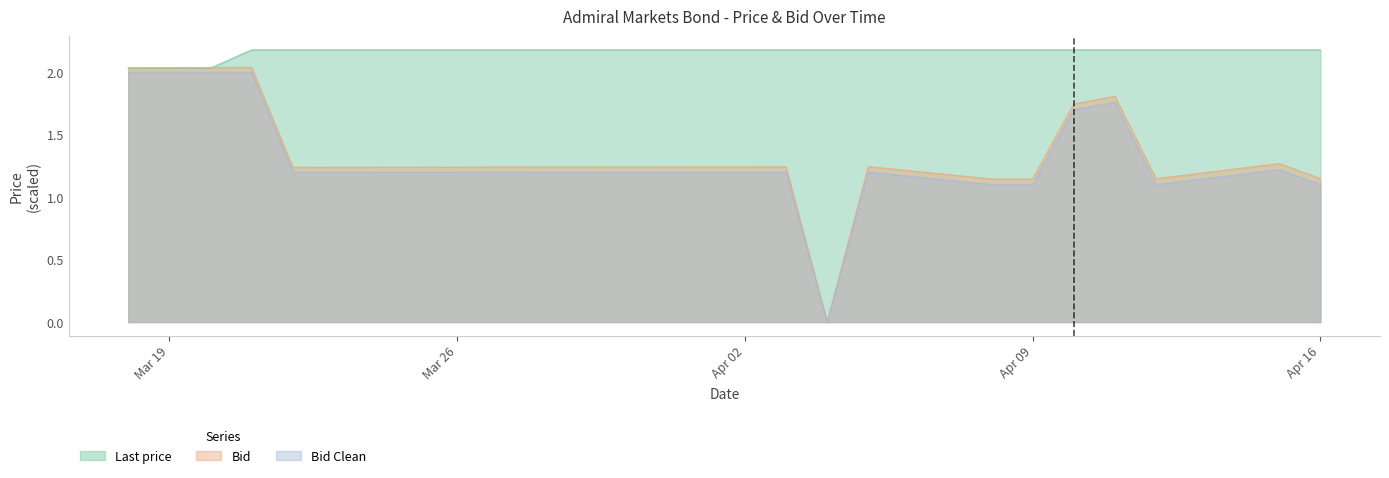

Where does the Bid series first go above 1?

2024-03-18